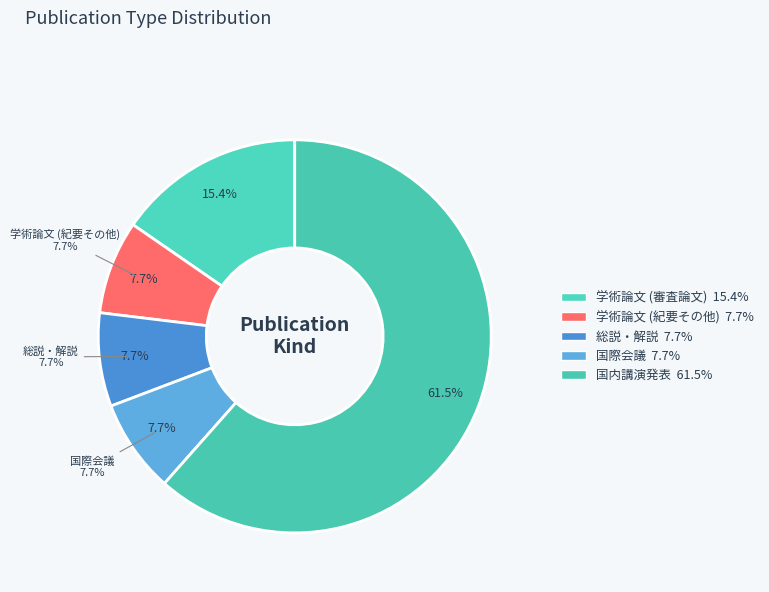

What is the change in value from 総説・解説 to 国内講演発表?

+7